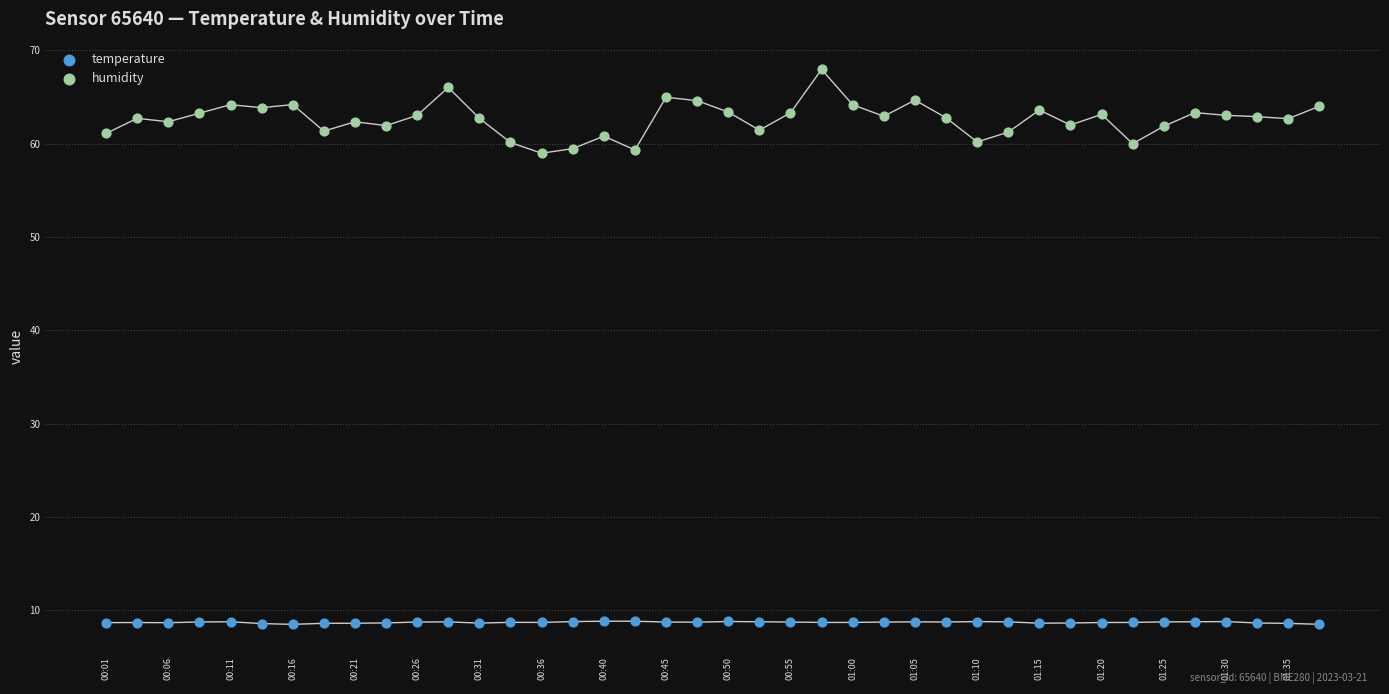

Which series has the widest spread of Y values?

humidity